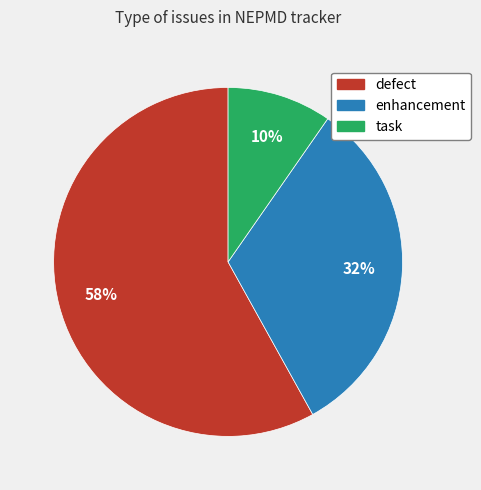

True or false: task accounts for 10% of the total.

True